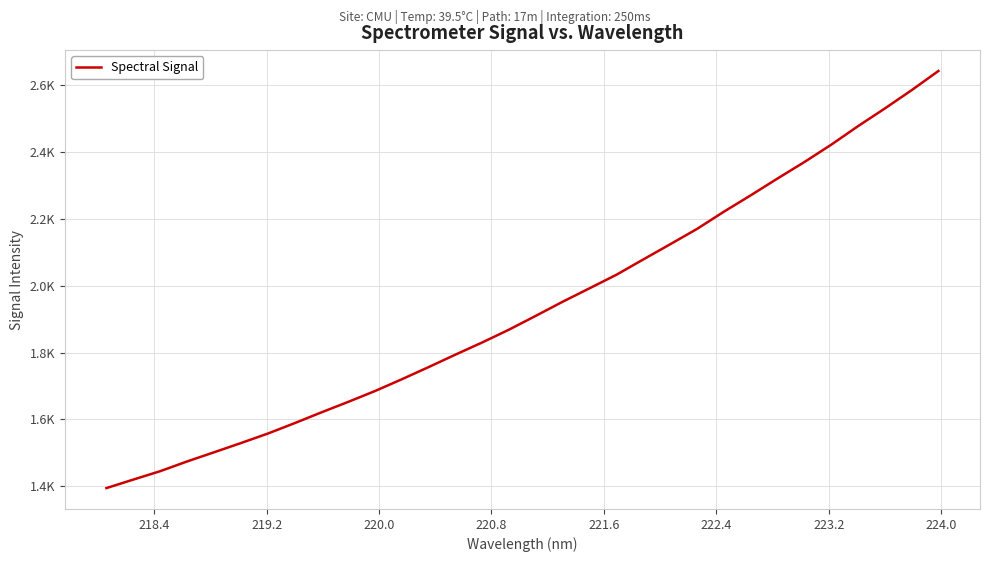

Does the chart have visible grid lines?

Yes